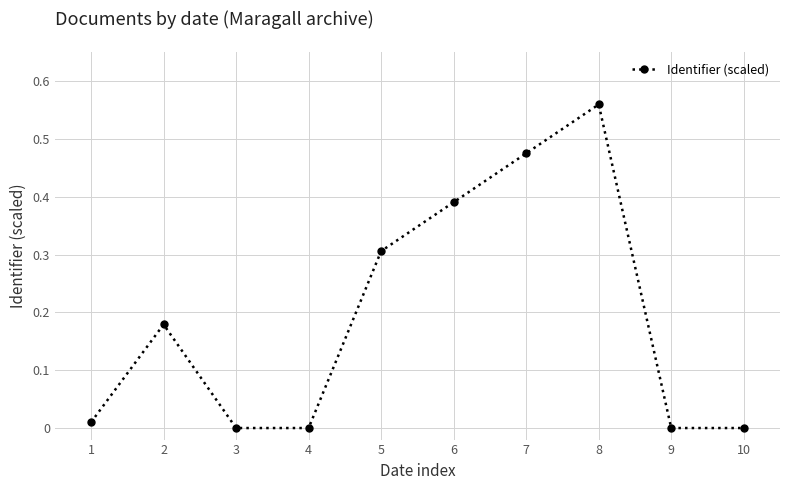

Between 10 and 2, which is larger?

2